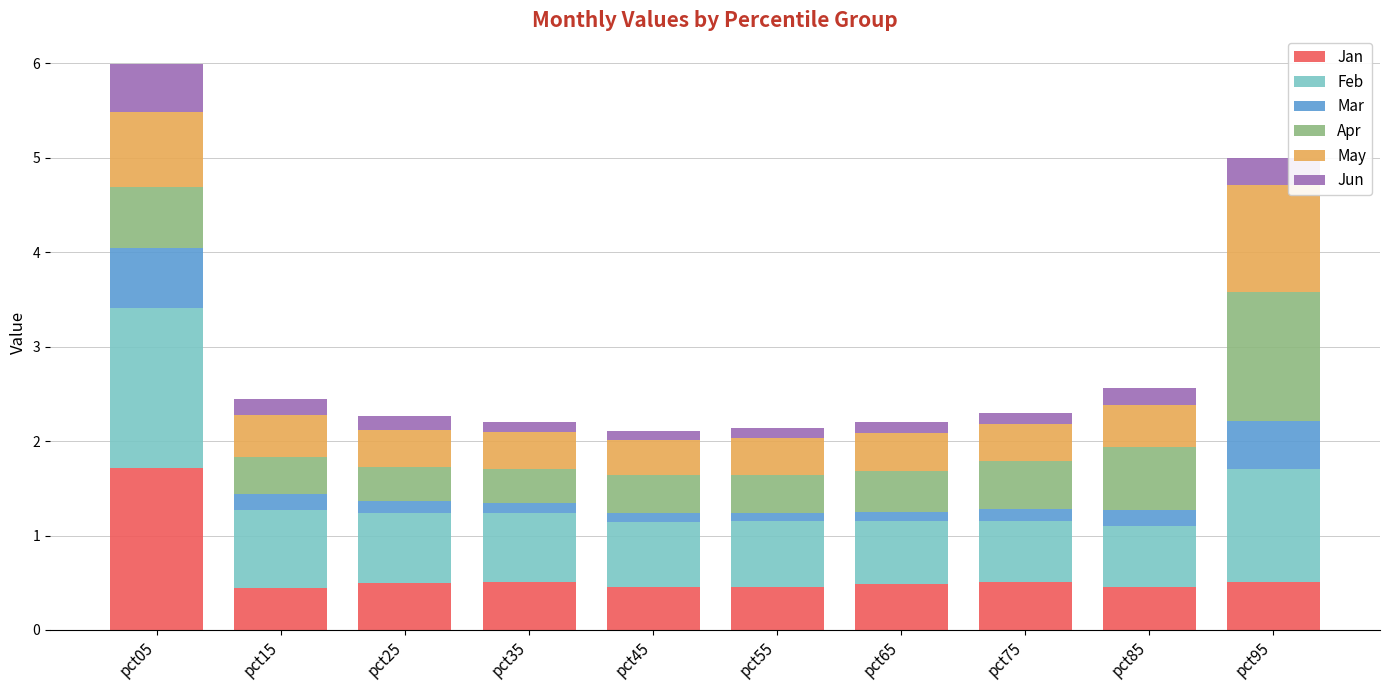

Is it true that Jan equals 0.5 at pct65?

True